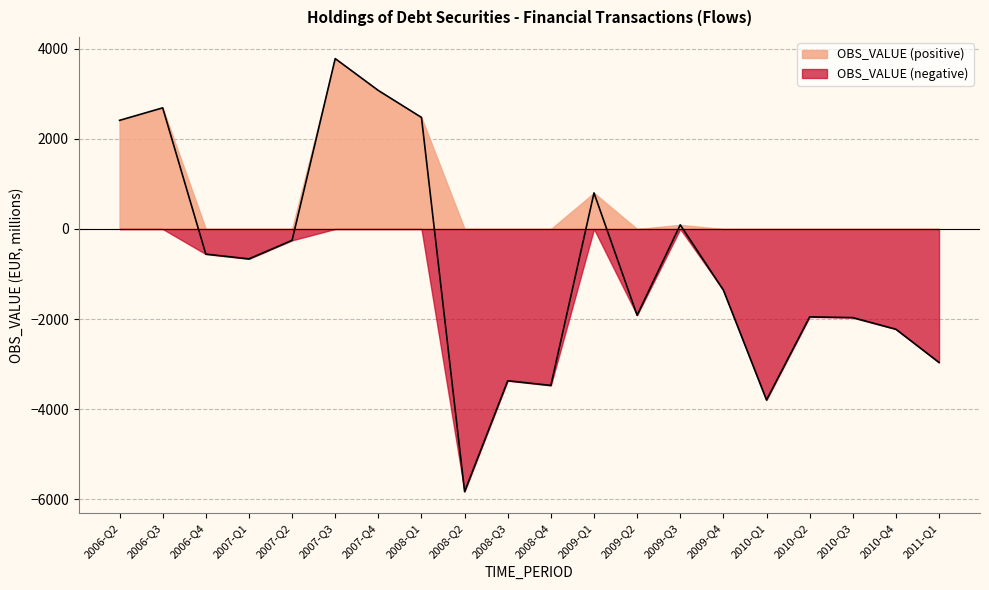

What is the difference between the maximum and second lowest values?

7580.3